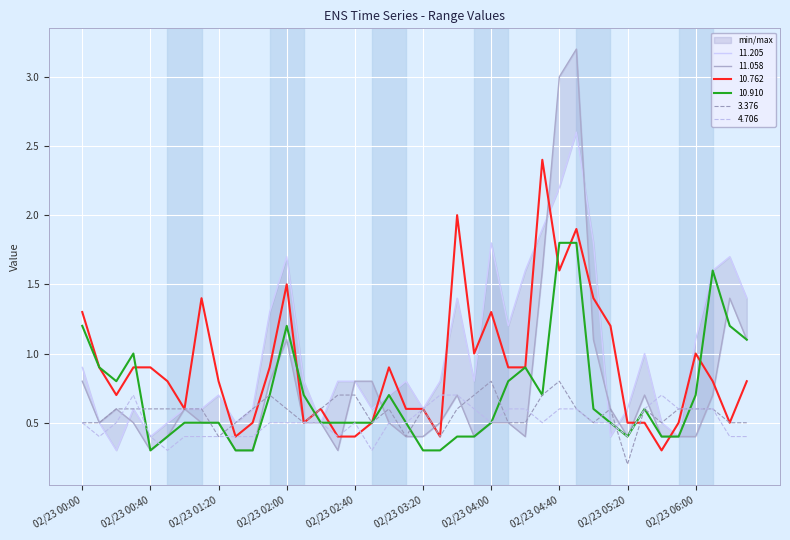

Is the value of 3.376 at 2008/02/23 06:00 greater than the value of 10.762 at 2008/02/23 03:30?

Yes